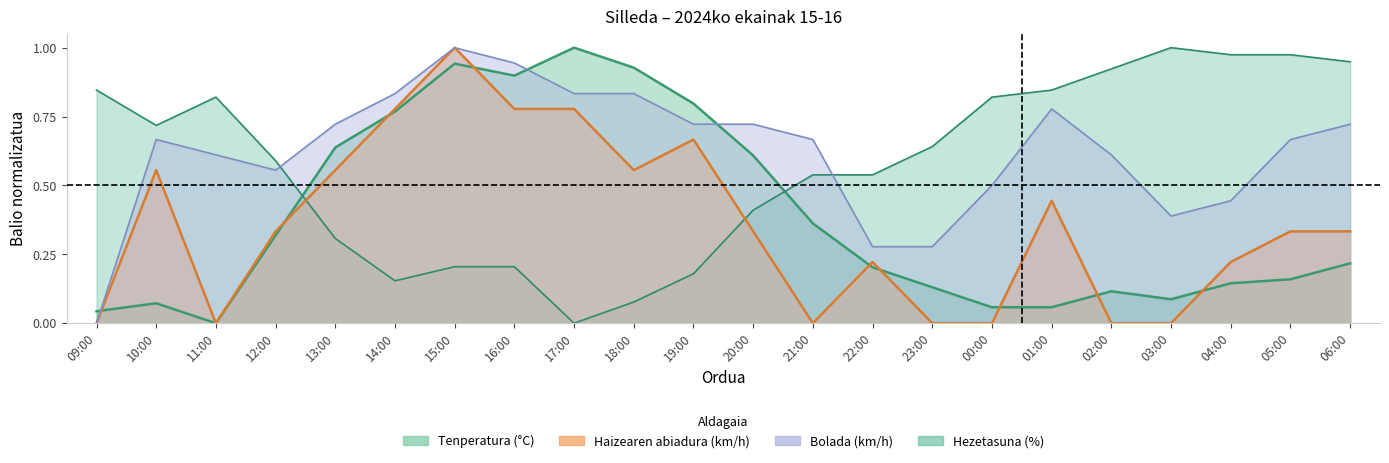

Which series has the largest range (max minus min)?

Hezetasuna (%)